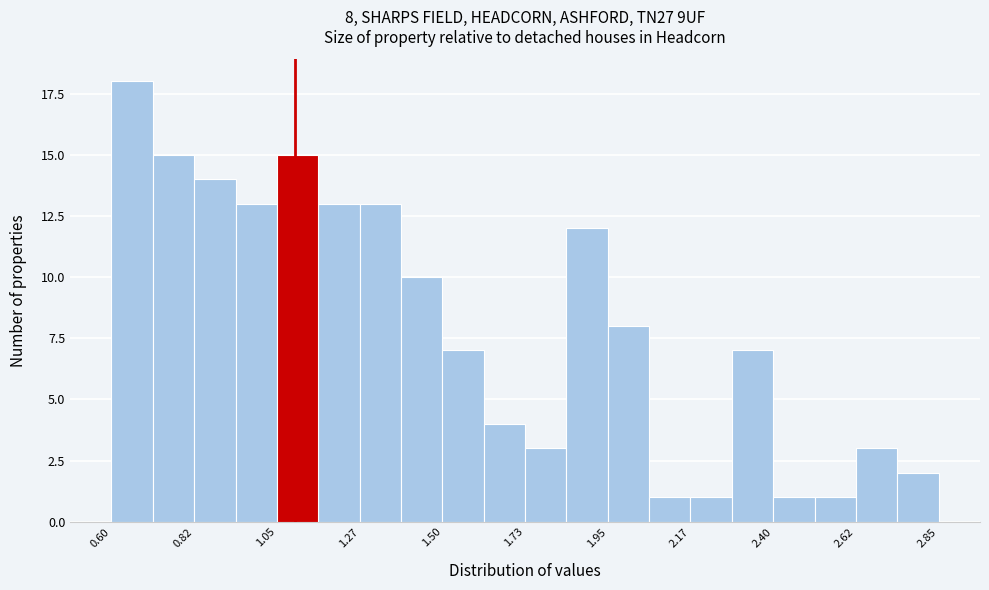

Read against the x-axis, roughly where is the centre of the tallest bar?

0.65